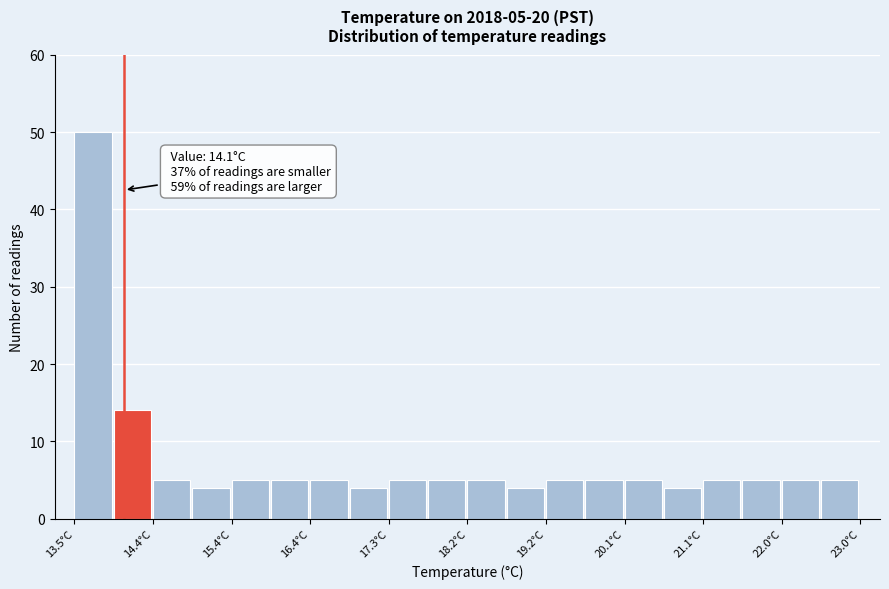

Which range on the x-axis has the tallest bar?

13.5 to 14.0